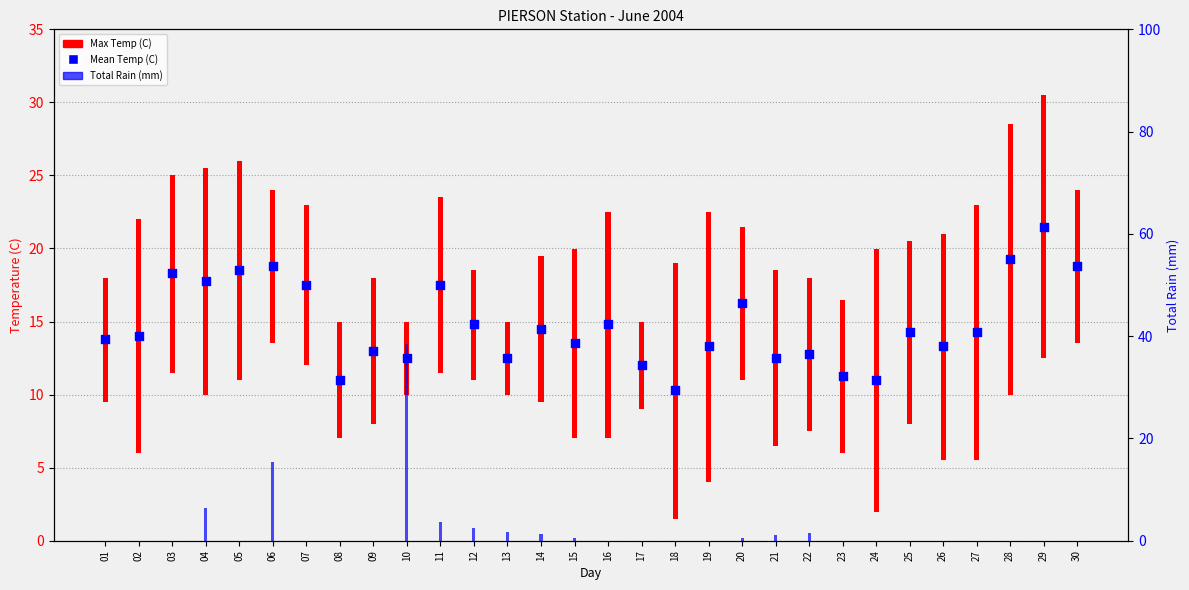

Which series reaches the minimum Y coordinate?

Total Rain (mm)